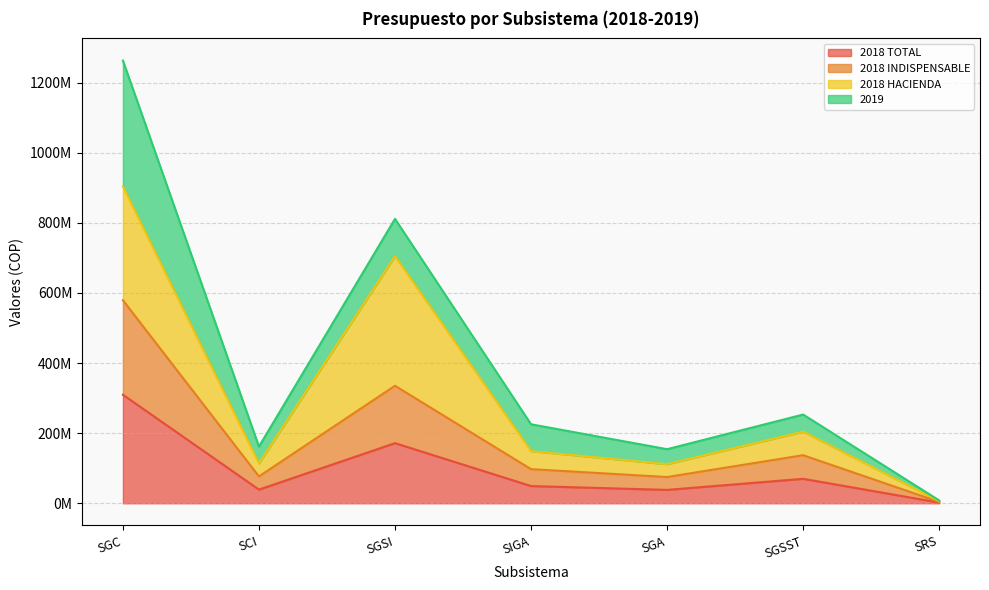

What are all the series names shown in the legend?

2018 TOTAL, 2018 INDISPENSABLE, 2018 HACIENDA, 2019